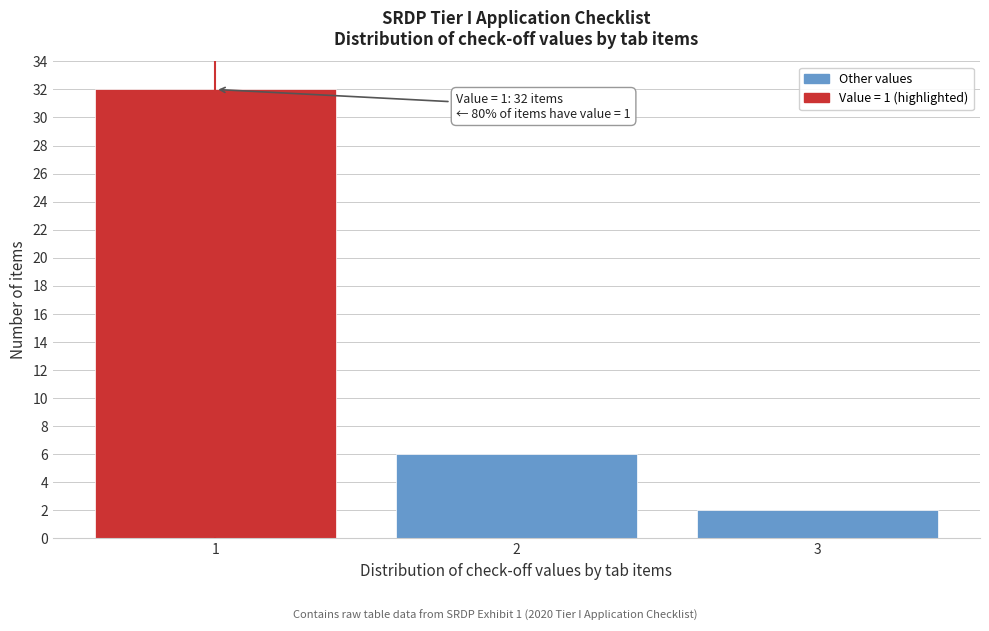

Reading left to right, list all the values displayed in this chart.

32	6	2